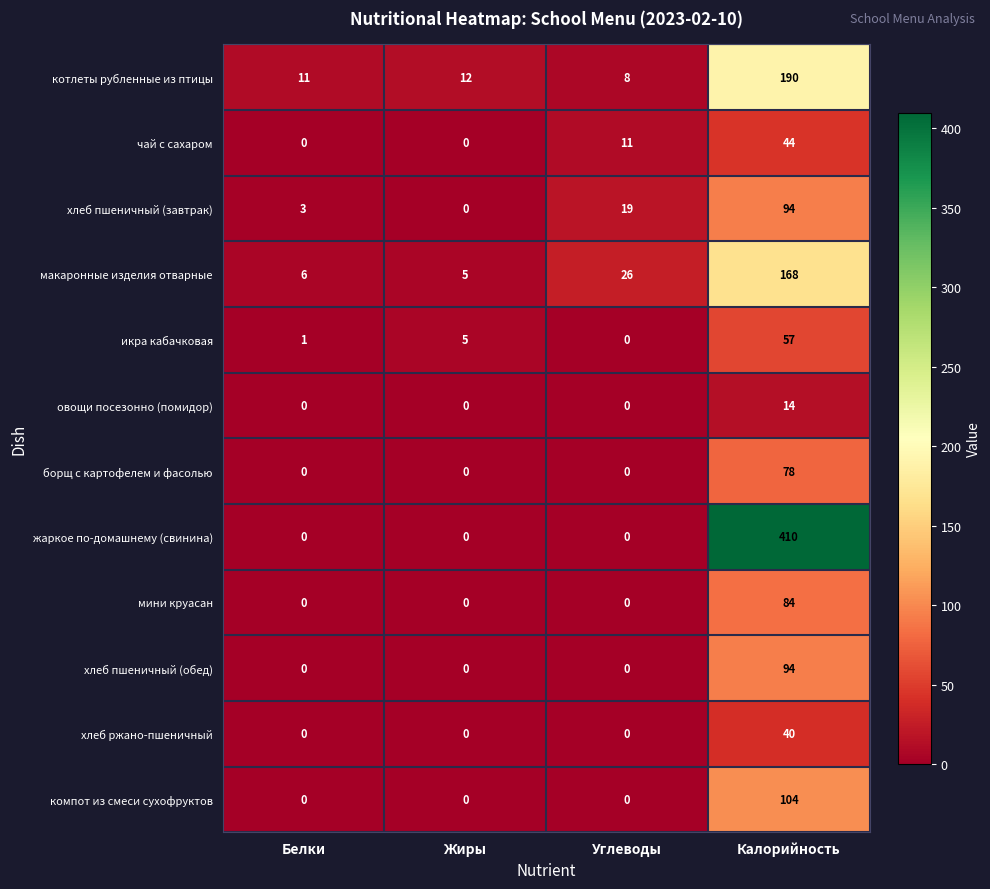

How many series are shown in this chart?

12